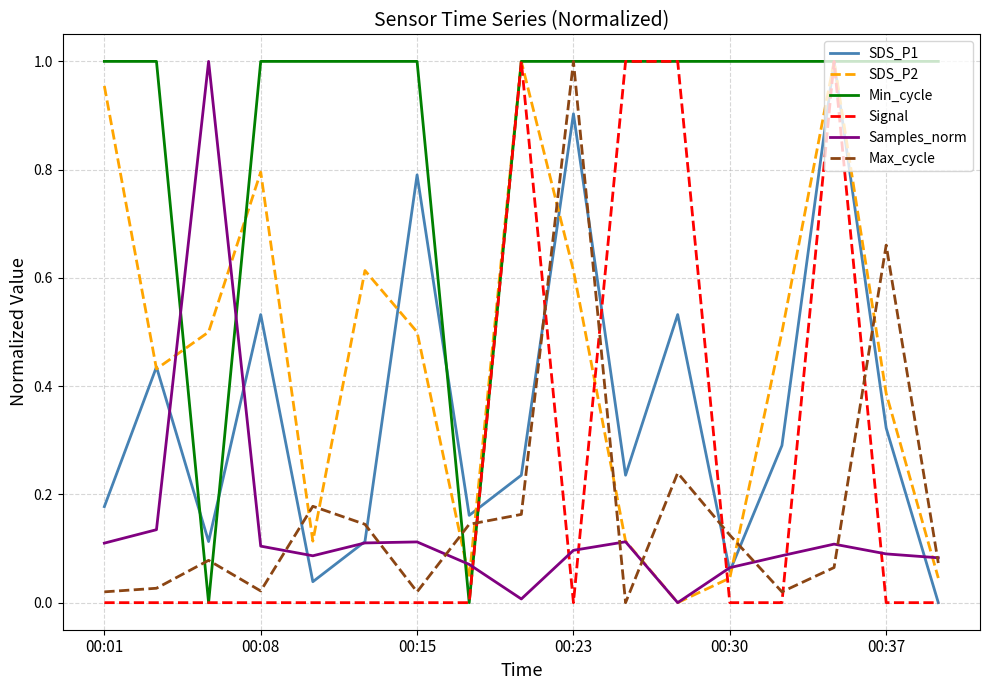

Which series has the largest total across all categories?

Min_cycle